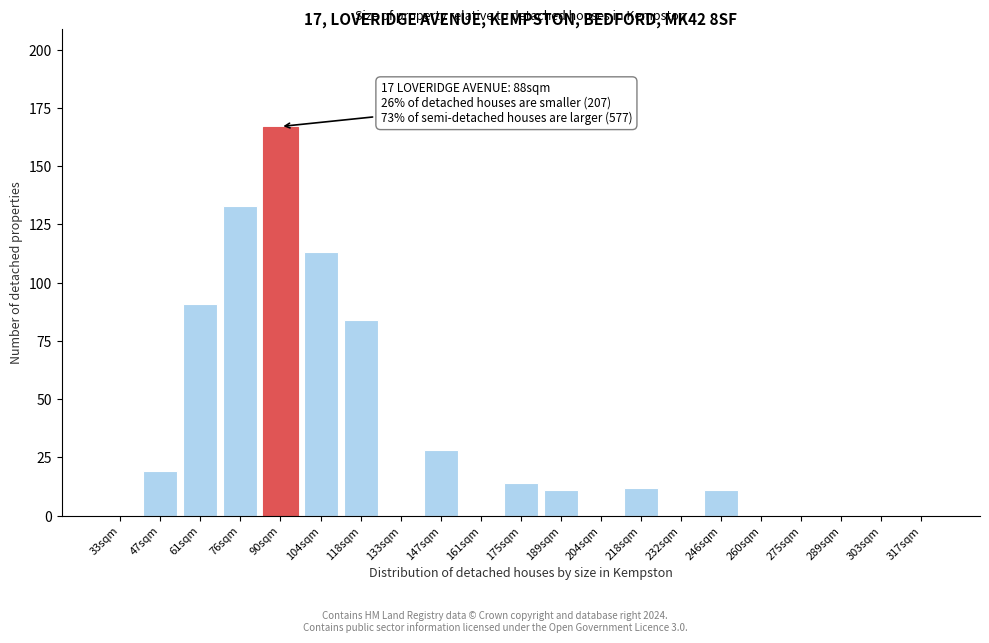

Reading left to right, what are all the values shown in this chart?

33sqm=0	47sqm=19	61sqm=91	76sqm=133	90sqm=167	104sqm=113	118sqm=84	133sqm=0	147sqm=28	161sqm=0	175sqm=14	189sqm=11	204sqm=0	218sqm=12	232sqm=0	246sqm=11	260sqm=0	275sqm=0	289sqm=0	303sqm=0	317sqm=0